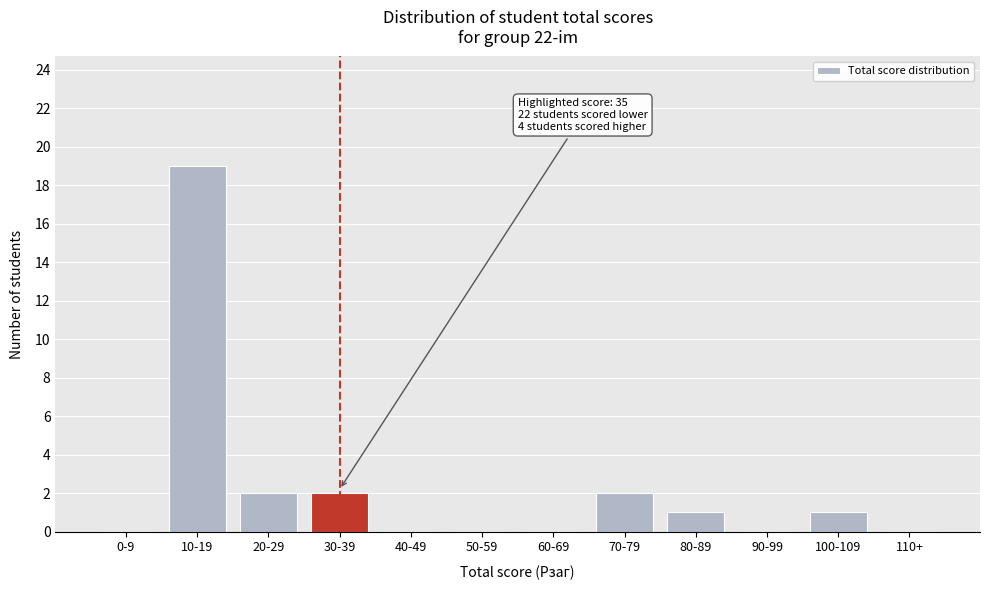

Reading left to right, transcribe all the data shown in this chart.

0-9=0	10-19=19	20-29=2	30-39=2	40-49=0	50-59=0	60-69=0	70-79=2	80-89=1	90-99=0	100-109=1	110+=0